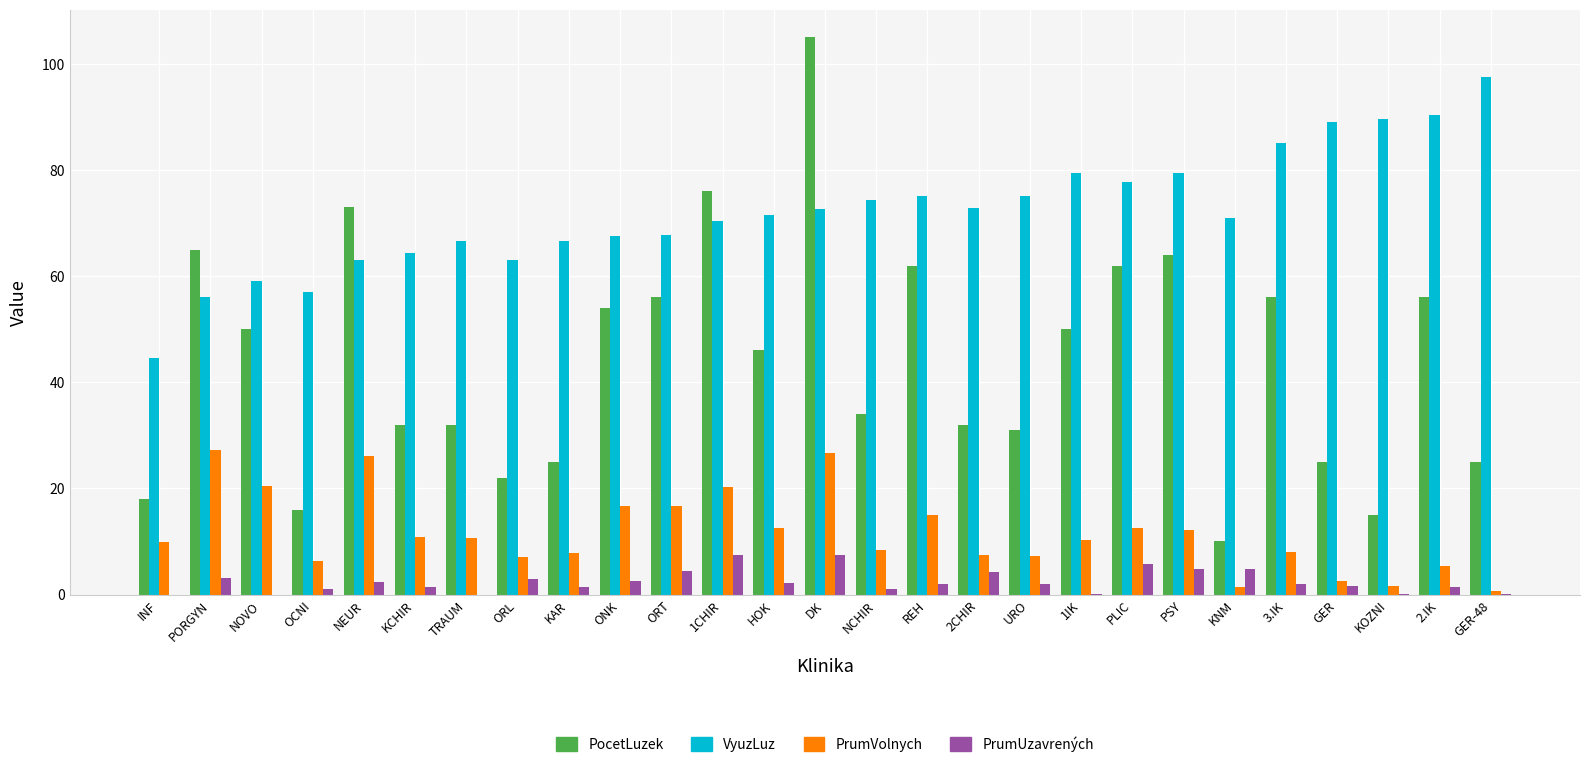

The value of PocetLuzek at NCHIR is 15.5. True or false?

False